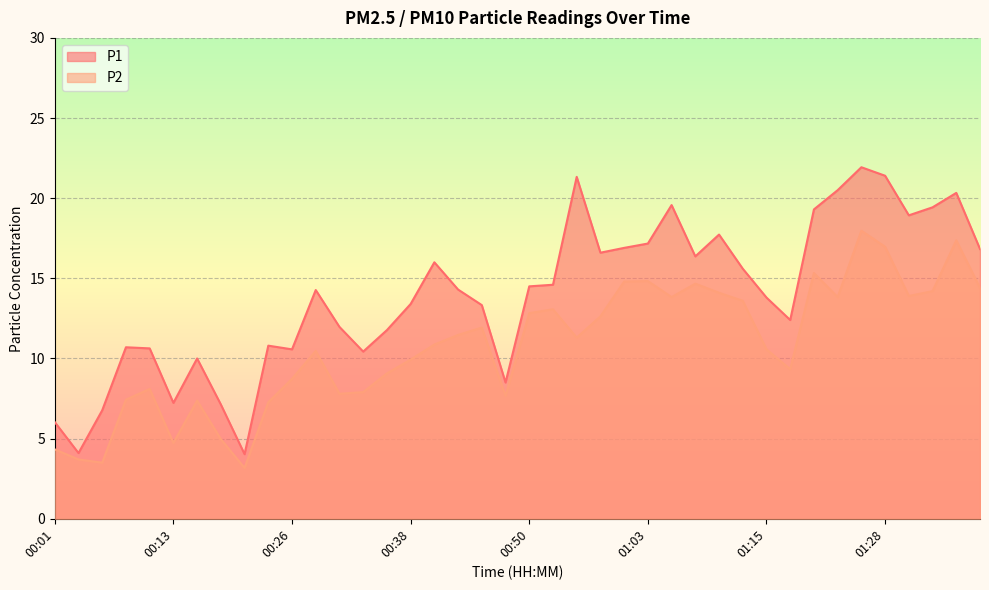

At which label does P2 reach its peak?

01:25